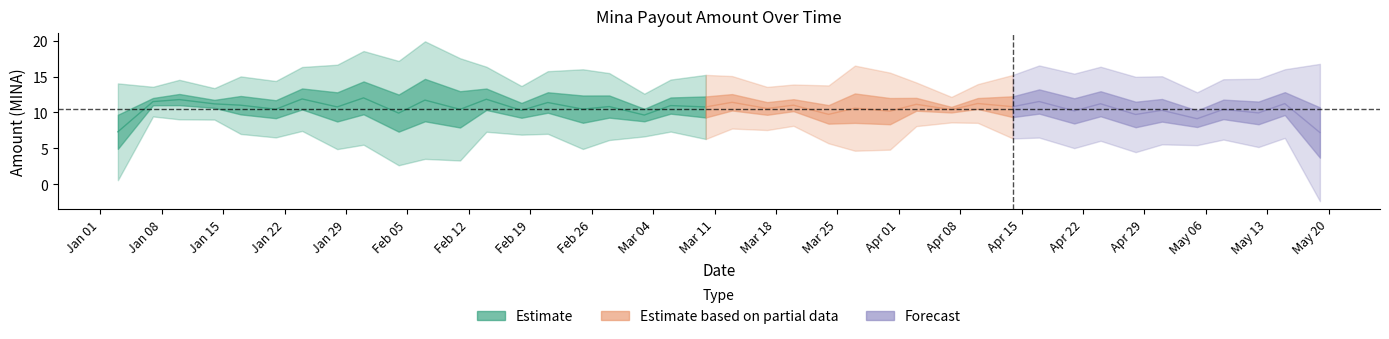

Does the chart have visible grid lines?

No